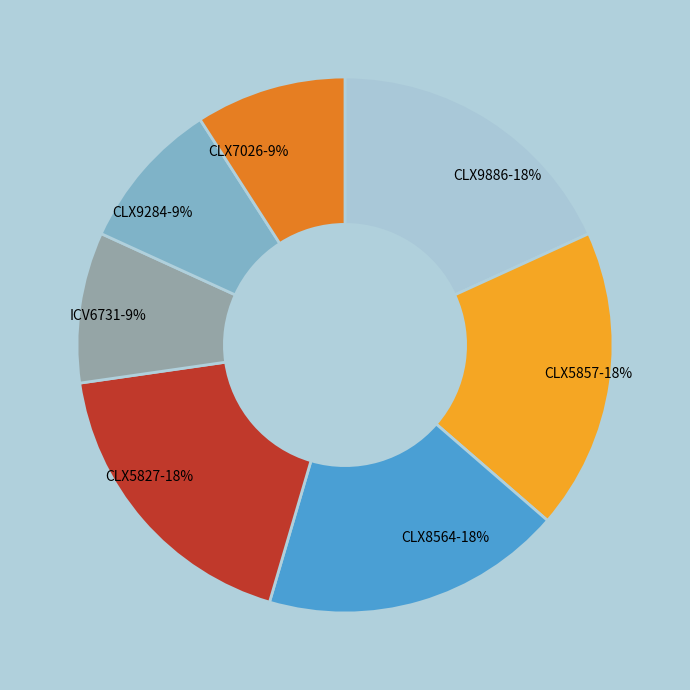

How many segments does this pie chart have?

7